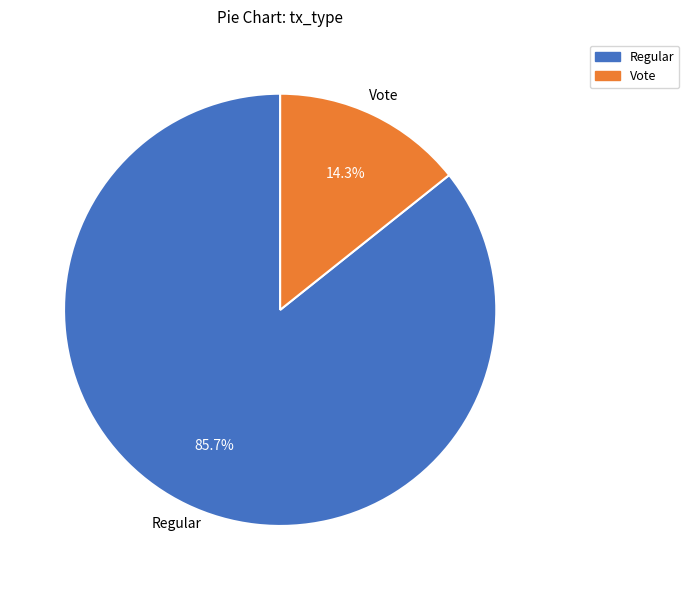

How many segments does this pie chart have?

2